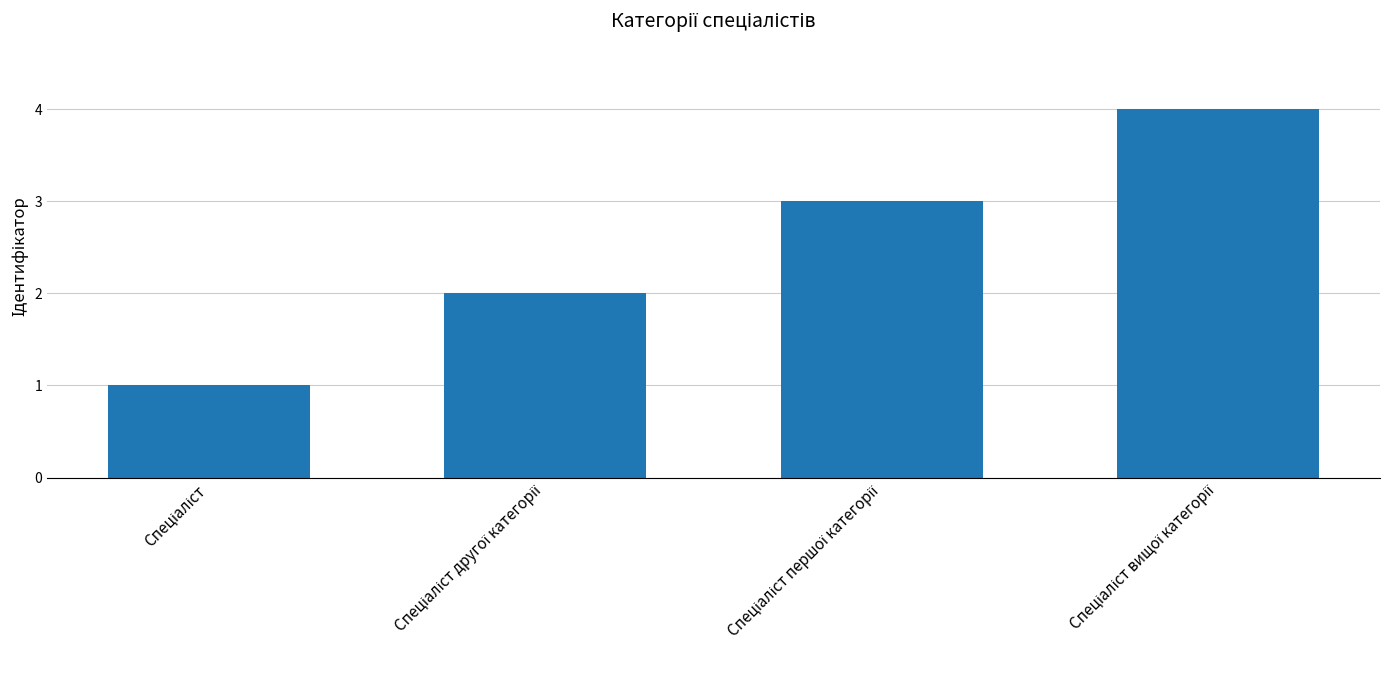

What is the sum of all values?

10